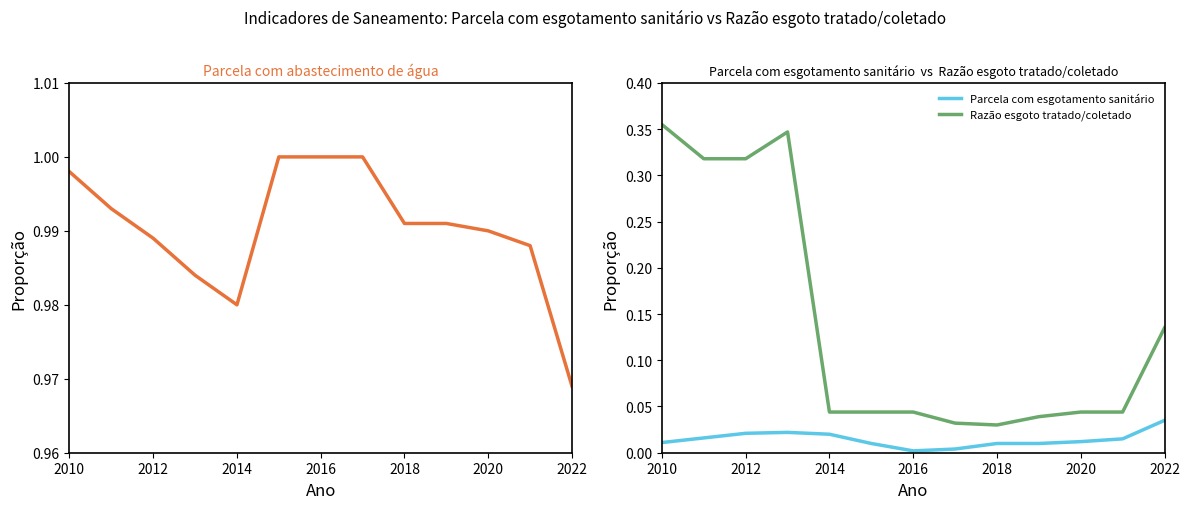

The Parcela com abastecimento de água series shows 1.3 at 2010. True or false?

False